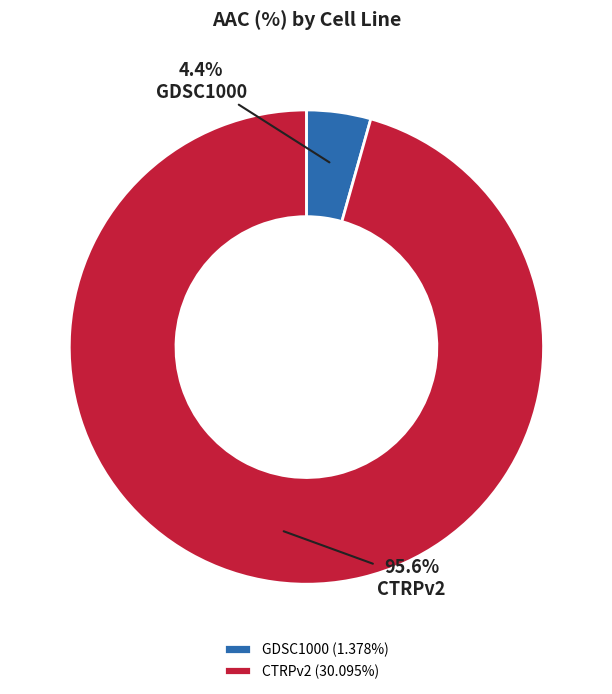

Rank the categories by value from highest to lowest.

CTRPv2, GDSC1000